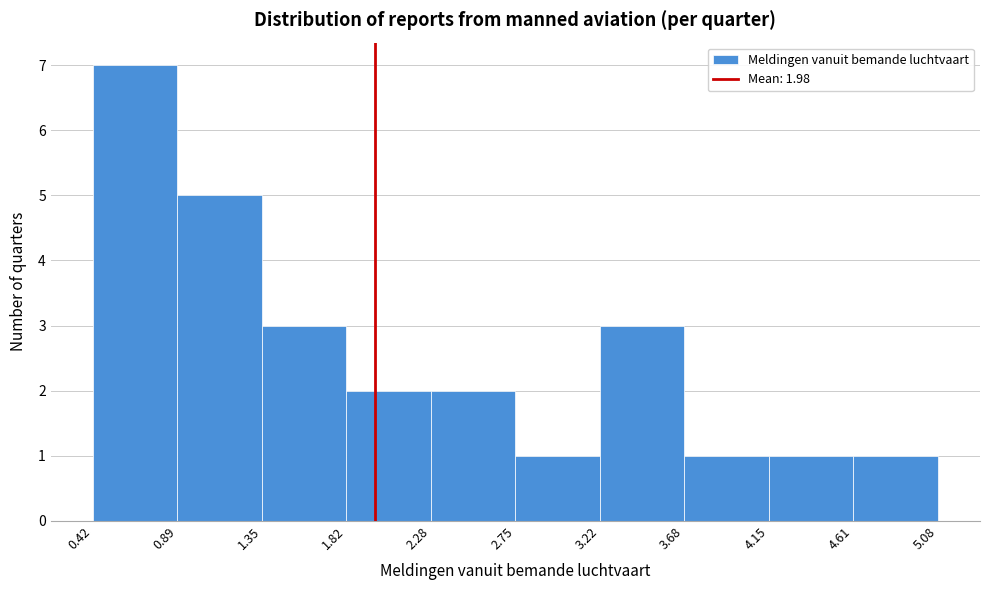

Over which range of the x-axis is the bar tallest?

0.42 to 0.89